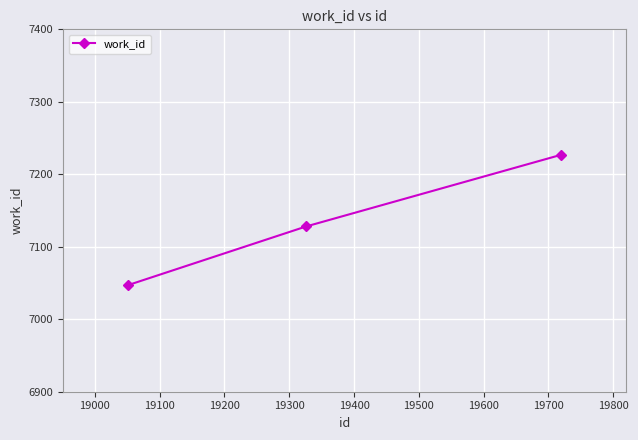

What is the minimum value shown in the chart?

7047